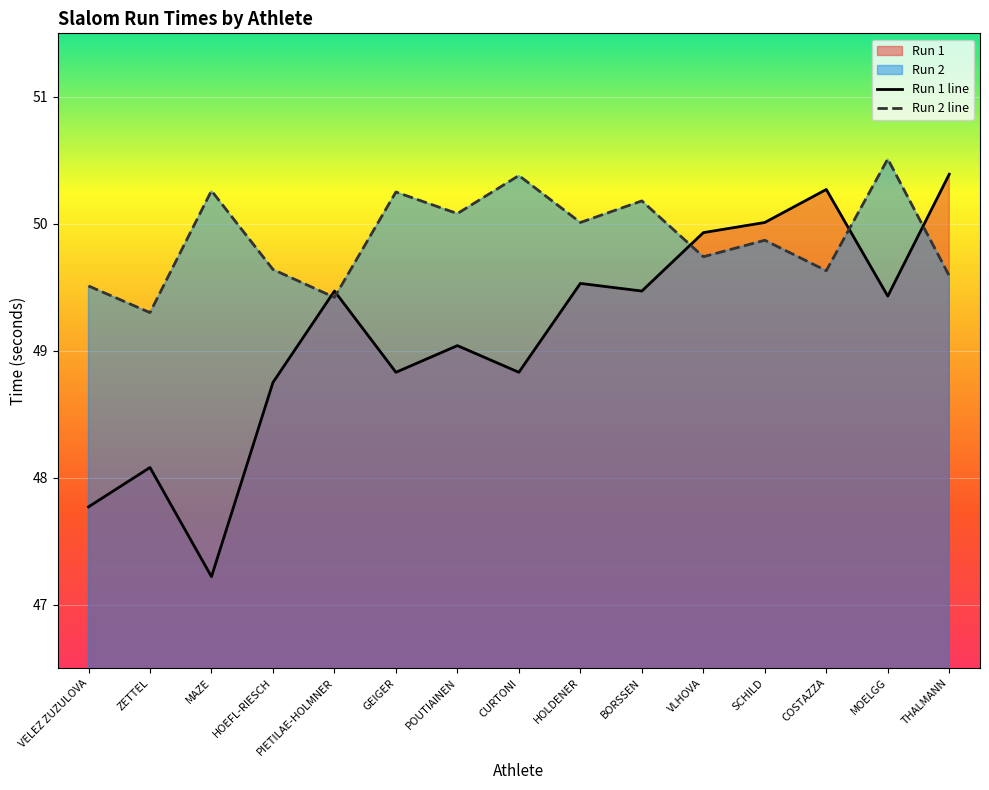

Which series has the largest total across all categories?

Run 2 line